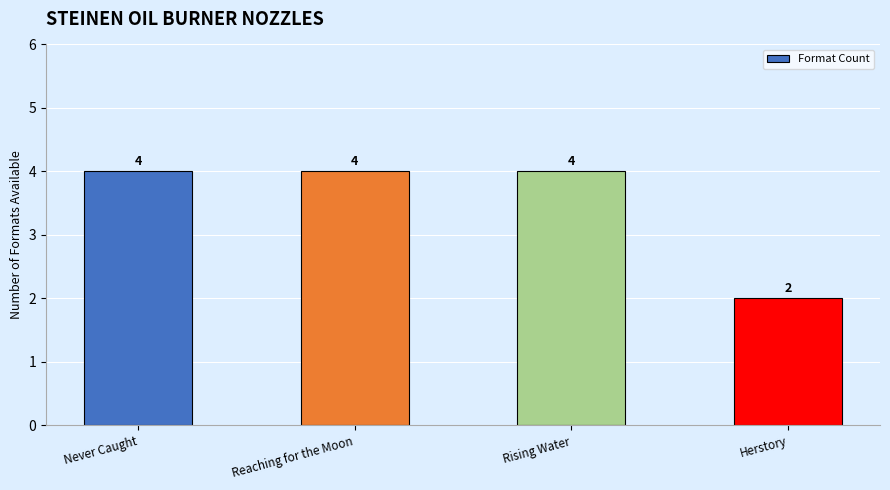

What value does the data have at Reaching for the Moon?

4